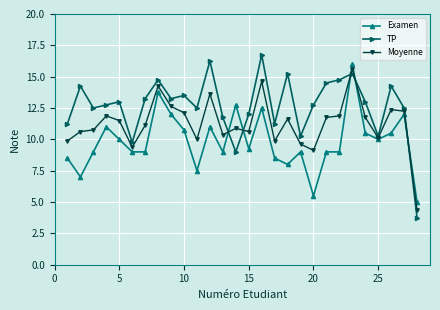

Rank the series by their maximum value, from highest to lowest.

TP, Examen, Moyenne